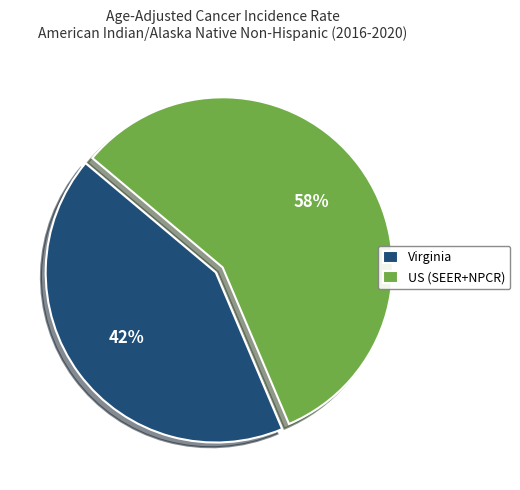

To the nearest percent, what percentage of the pie is US (SEER+NPCR)?

58%